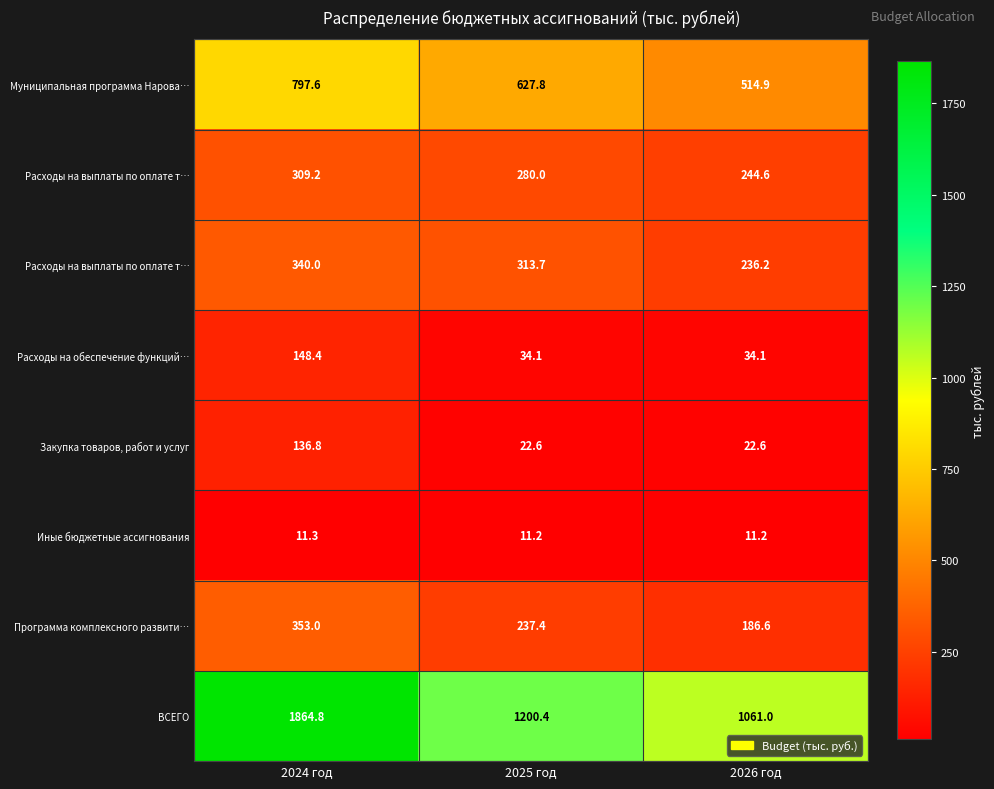

Which label corresponds to the largest value in the chart?

2024 год